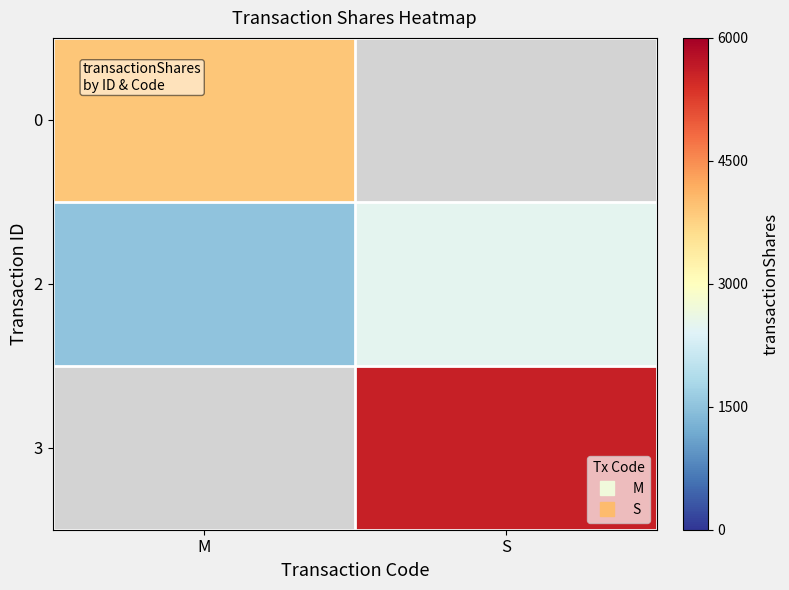

The 2 series shows 2500.0 at S. True or false?

True